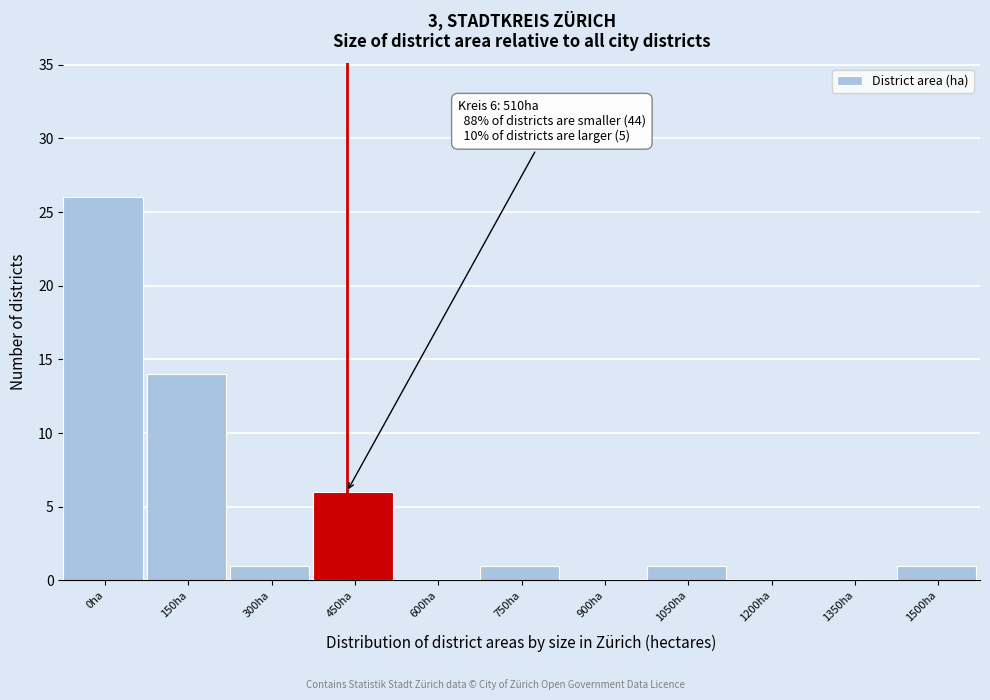

Reading left to right, extract all data points from this chart.

0ha=26	150ha=14	300ha=1	450ha=6	600ha=0	750ha=1	900ha=0	1050ha=1	1200ha=0	1350ha=0	1500ha=1